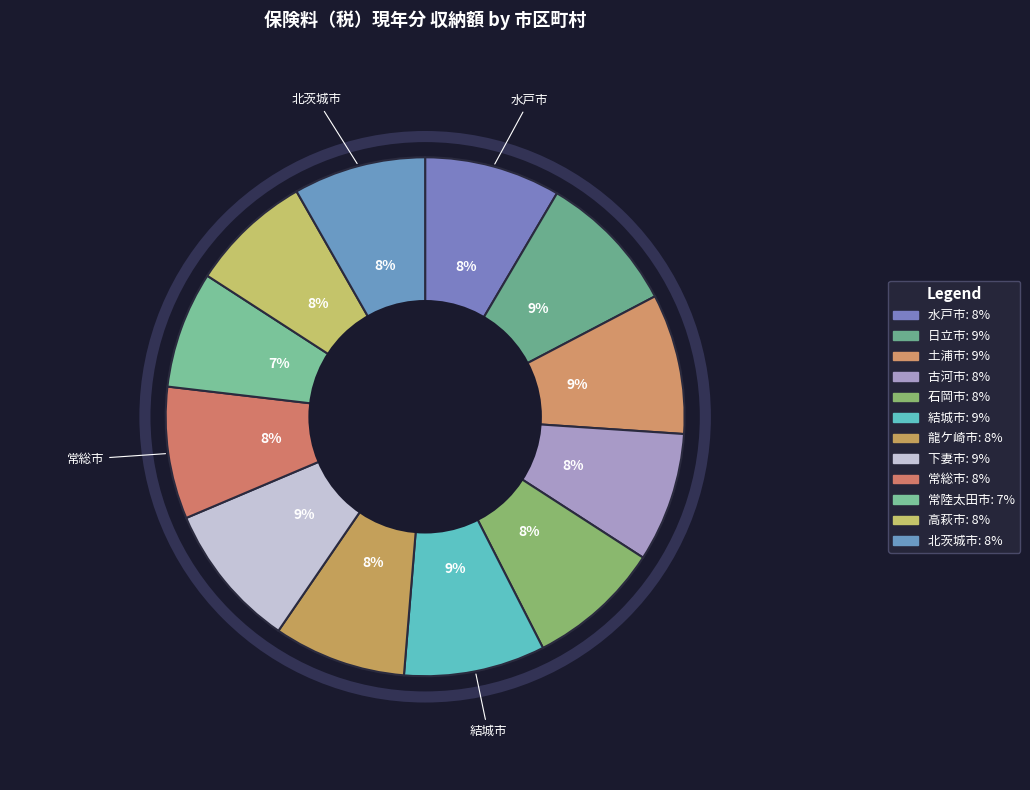

Which category has the smallest portion of the pie?

常陸太田市